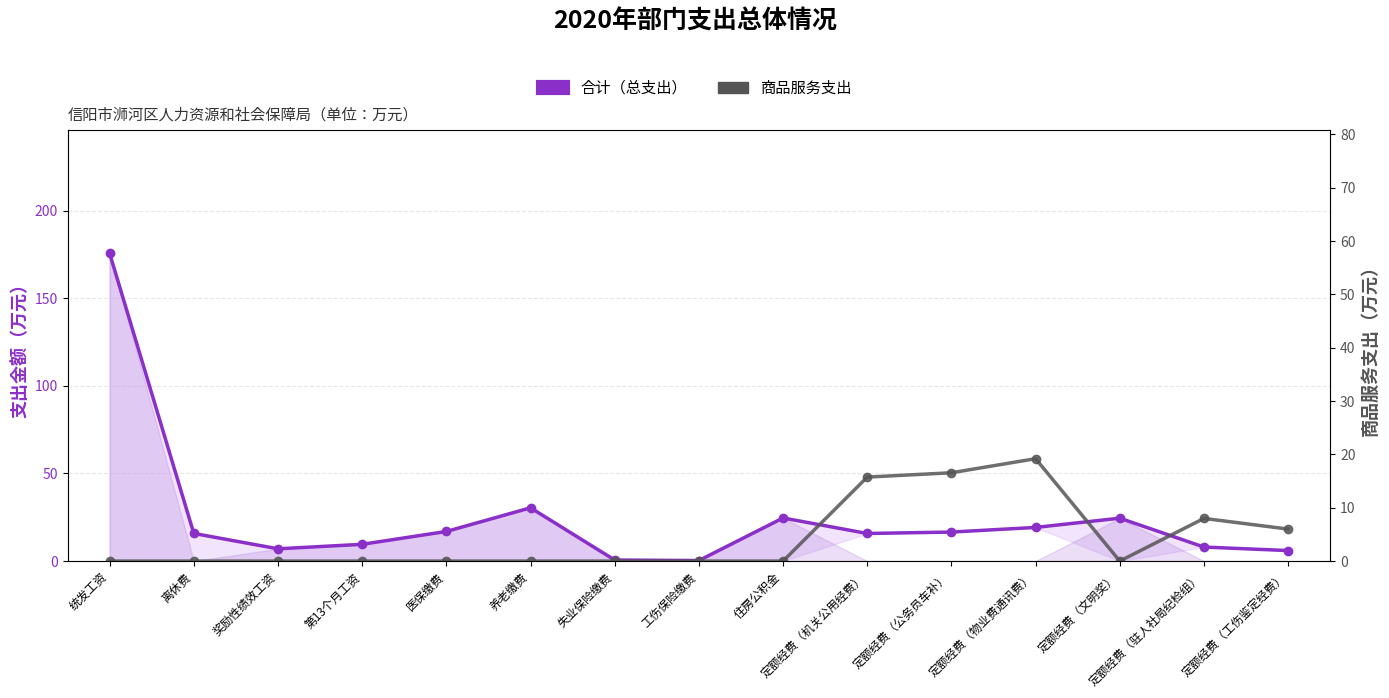

At which category does the chart reach its peak across all series?

统发工资